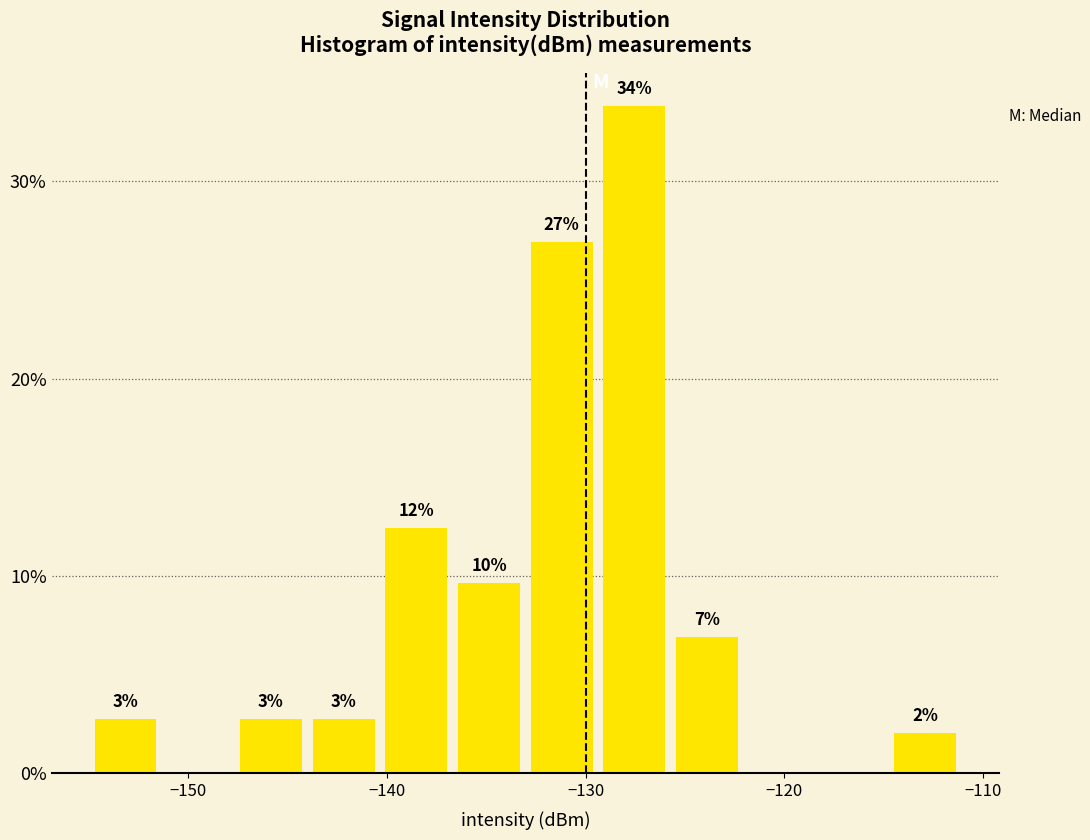

Around what value on the x-axis is the tallest bar? Give the approximate position of its centre, as read against the axis.

-128